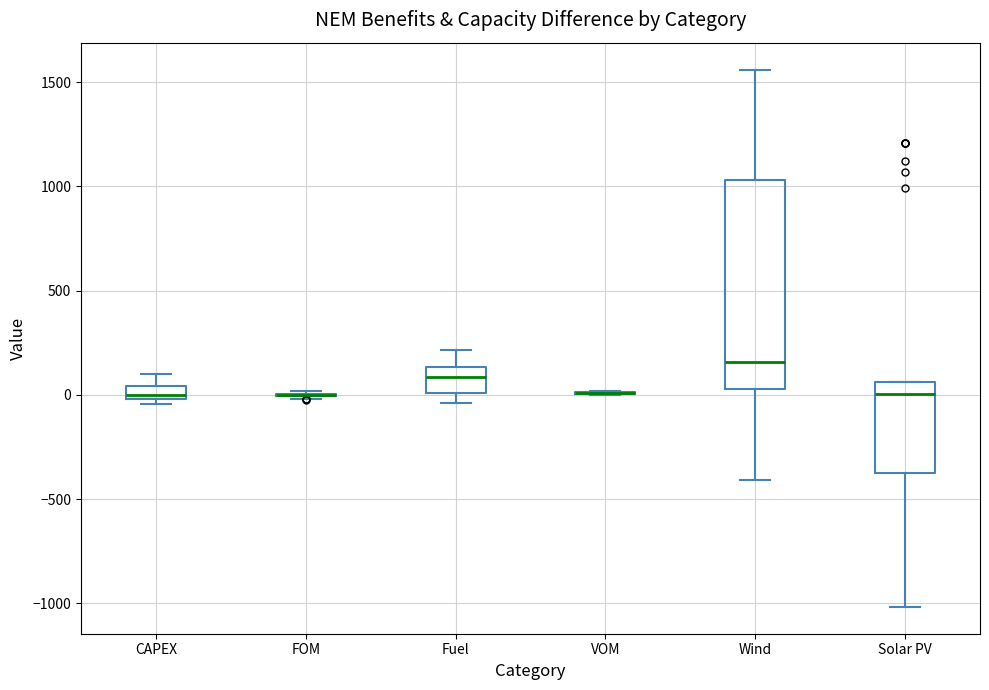

Which box is the tallest, from its lower edge to its upper edge?

Wind